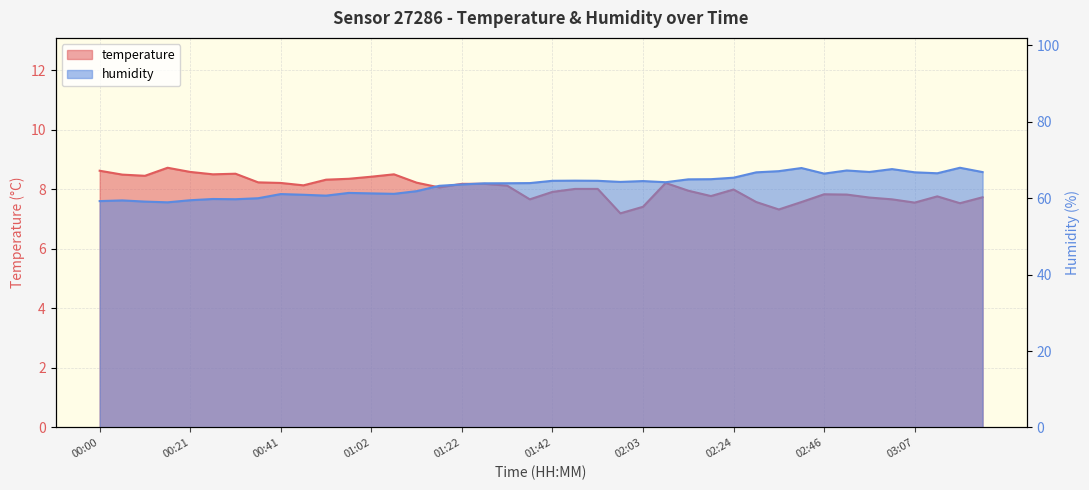

What are all the series names shown in the legend?

temperature, humidity